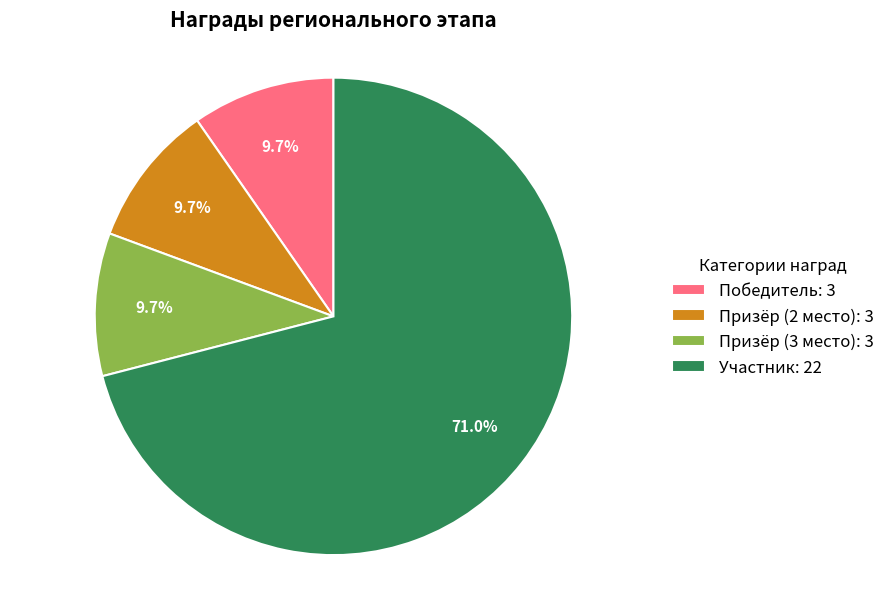

Combined, do Участник: 22 and Призёр (2 место): 3 account for over 50%?

Yes